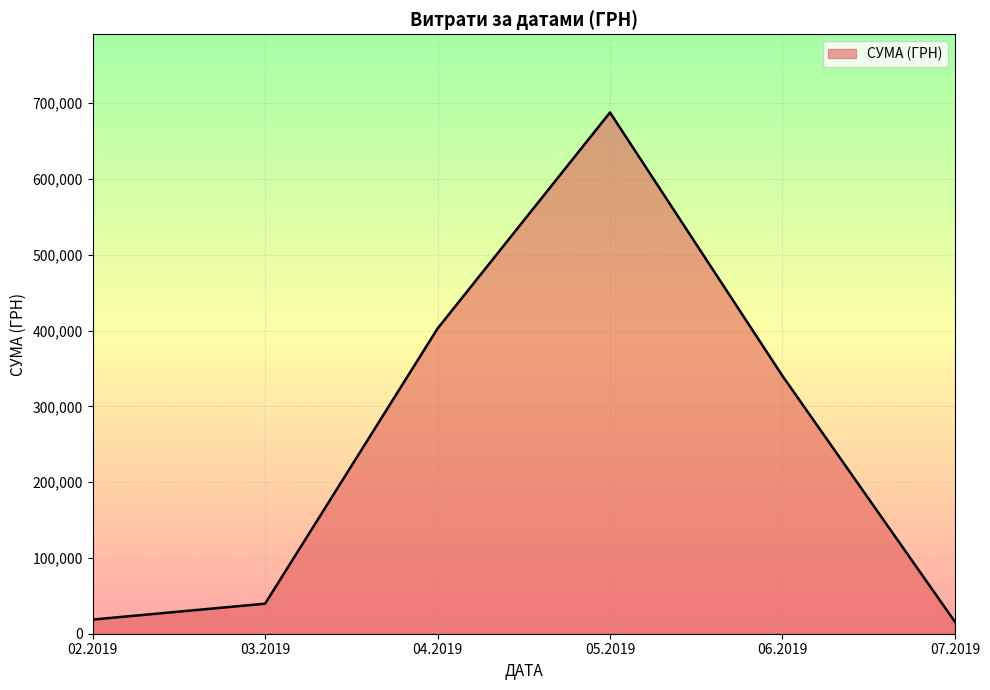

Where is the first local maximum?

05.2019